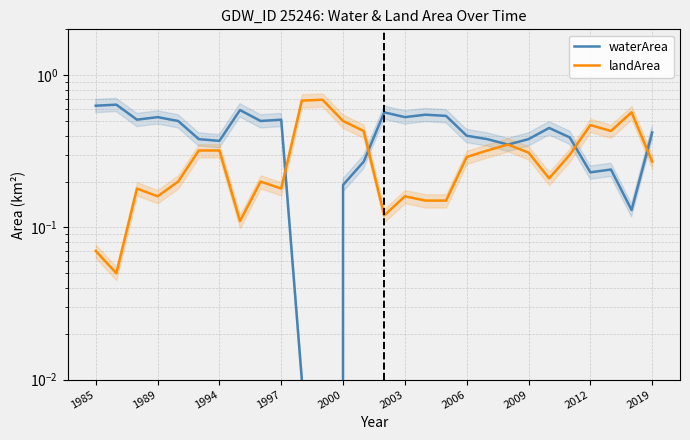

Rank the series by their maximum value, from highest to lowest.

landArea, waterArea